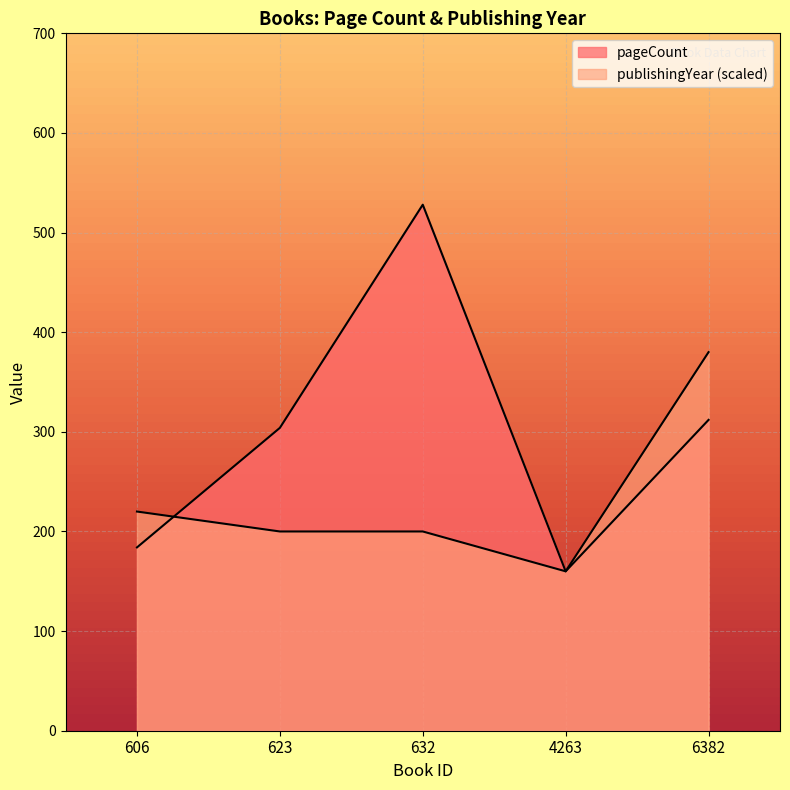

How many lines are shown in the chart?

2